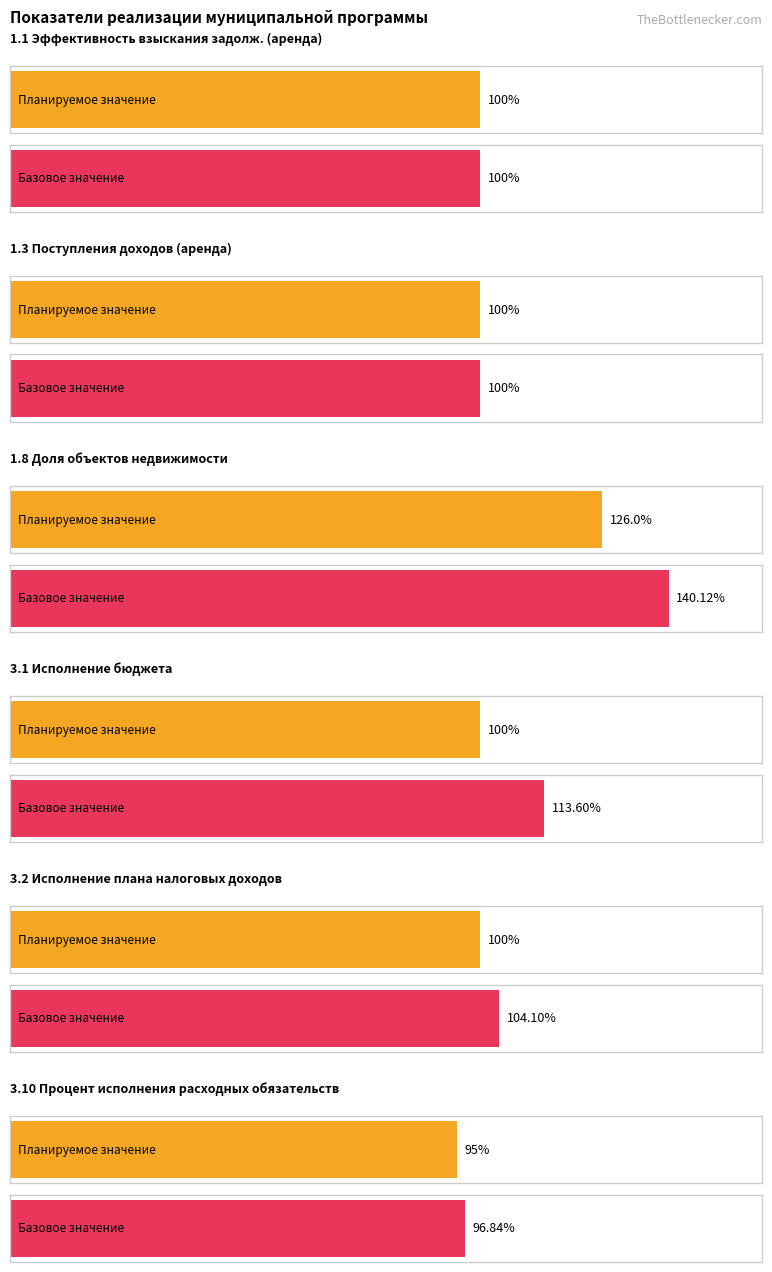

What is the greatest value displayed?

140.1